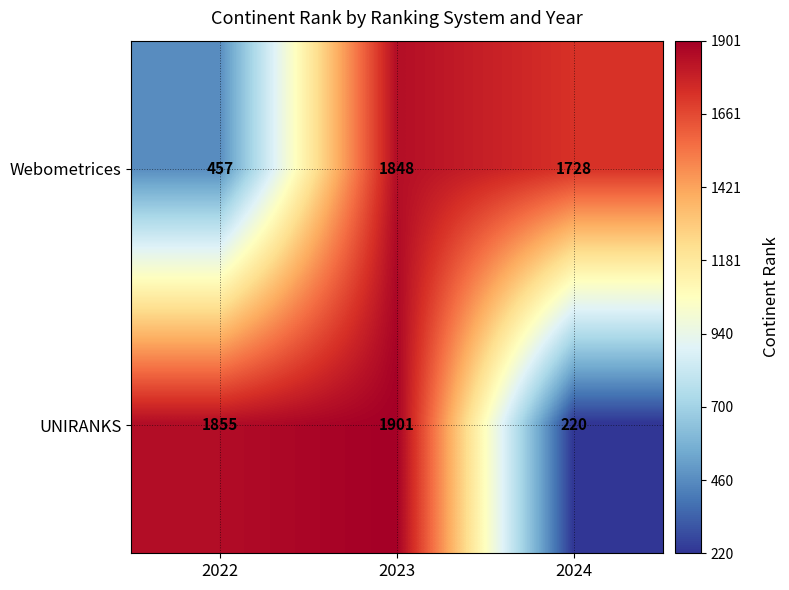

How many data points does each series have?

3